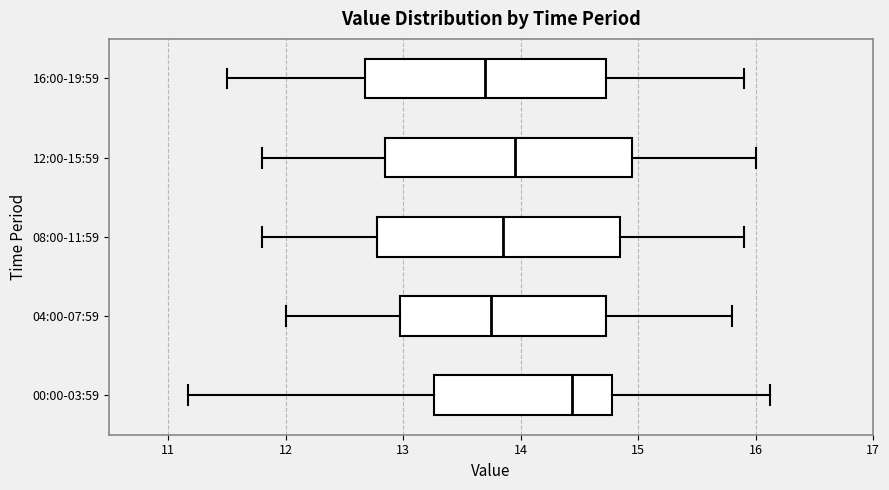

Reading bottom to top, transcribe this box plot: for each box, give where its median line is, the range the box spans, and where its two whiskers end, as read against the x-axis. The values are not printed on the chart, so give them approximately, as read against the axis.

00:00-03:59: median 14.4, box 13.3 to 14.8, whiskers 11.2 to 16.1
04:00-07:59: median 13.8, box 13.0 to 14.7, whiskers 12.0 to 15.8
08:00-11:59: median 13.9, box 12.8 to 14.9, whiskers 11.8 to 15.9
12:00-15:59: median 14.0, box 12.9 to 15.0, whiskers 11.8 to 16.0
16:00-19:59: median 13.7, box 12.7 to 14.7, whiskers 11.5 to 15.9